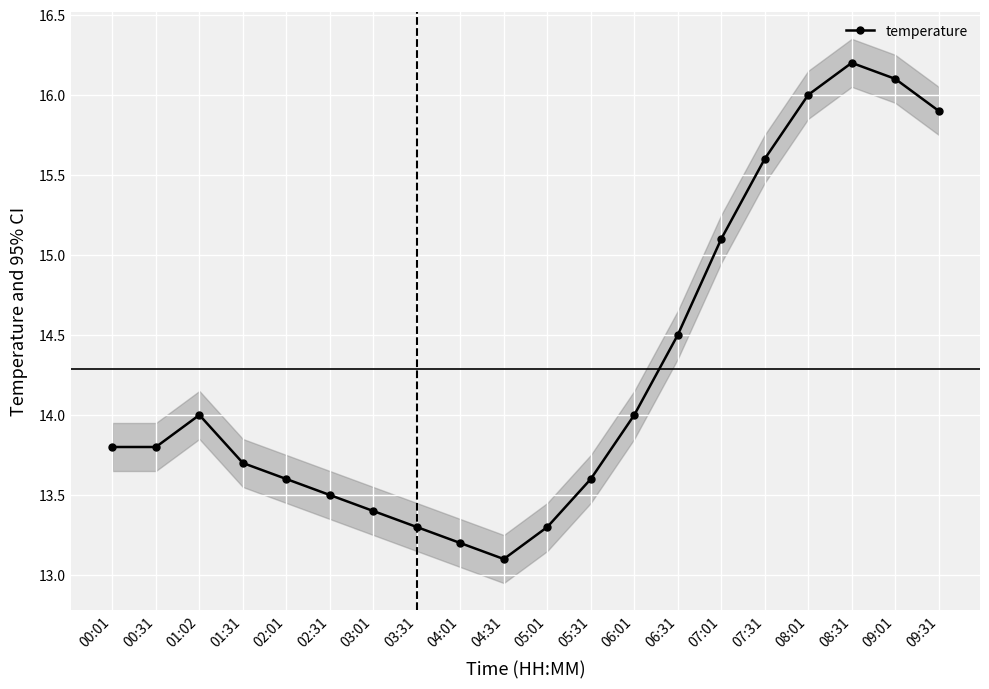

What value does the data have at 03:01?

13.4